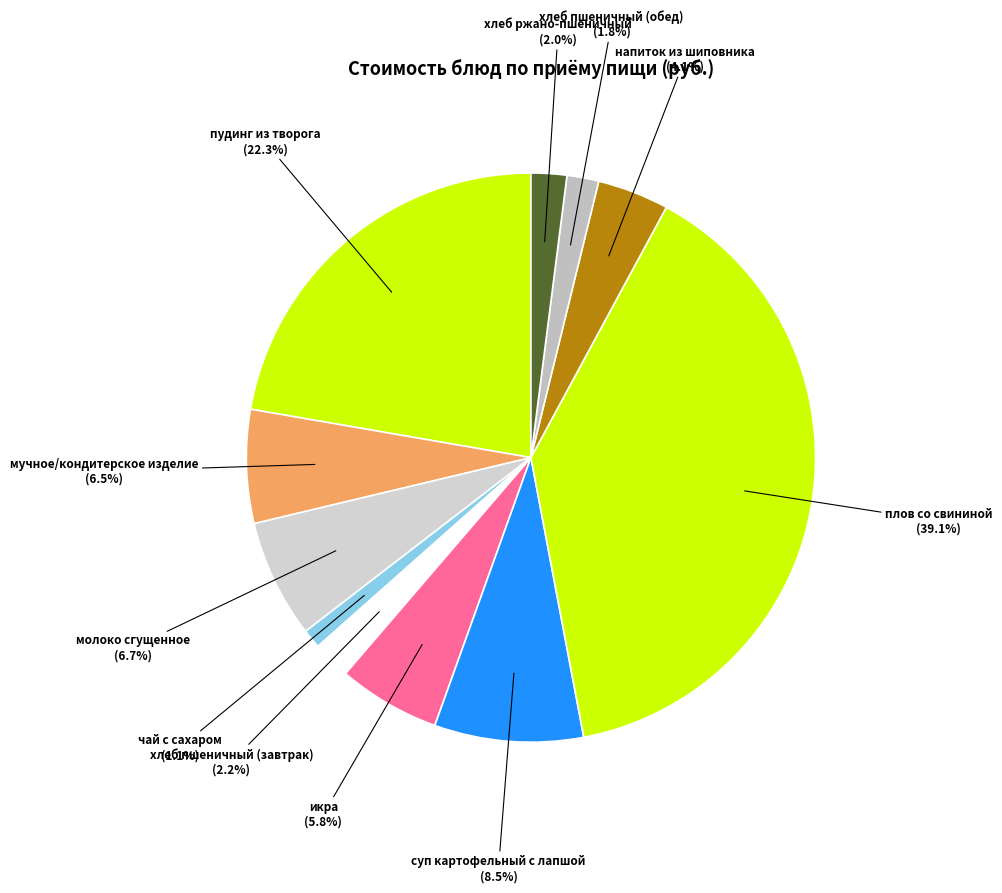

Is there any slice that represents more than half of the pie?

No